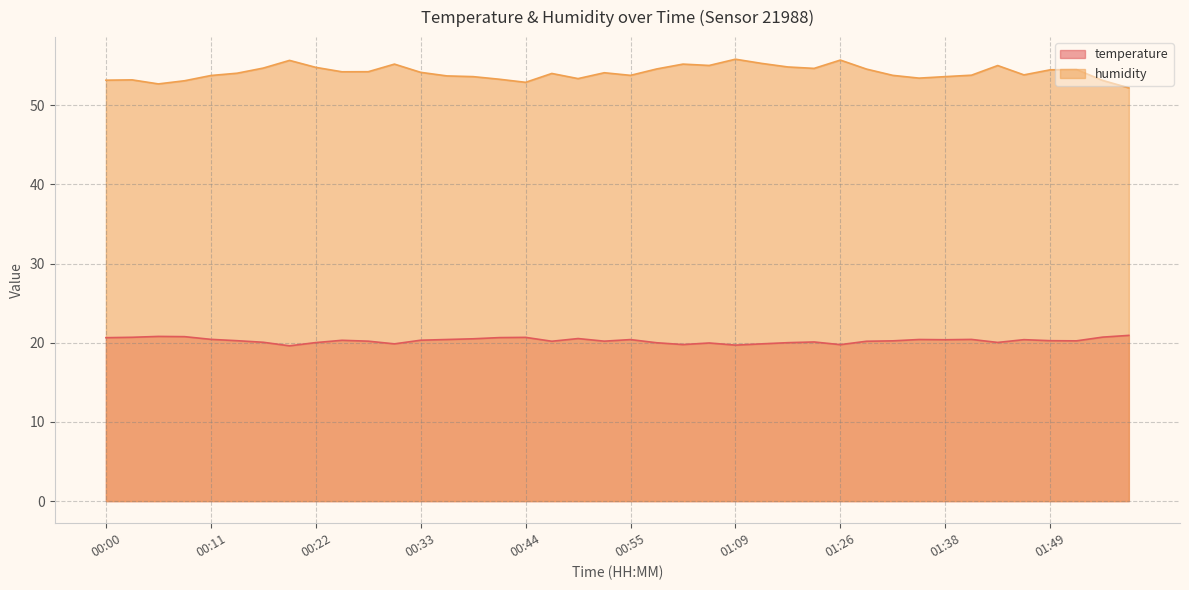

How many lines are shown in the chart?

2